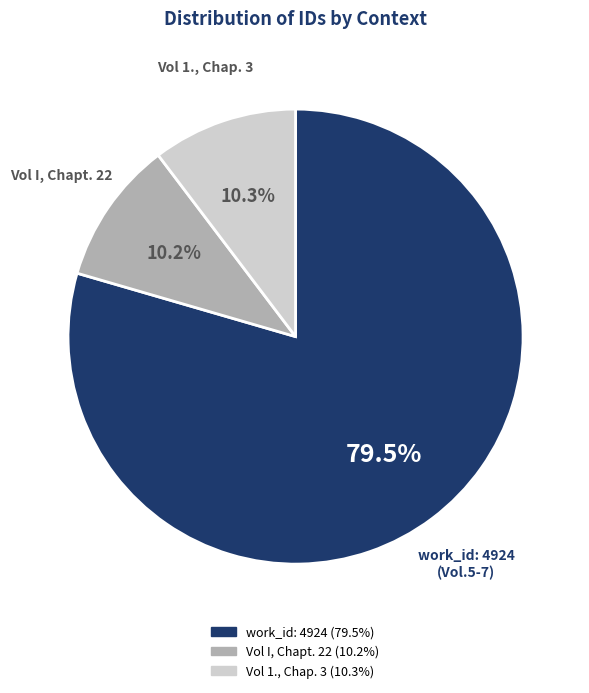

Is there any slice that represents more than half of the pie?

Yes